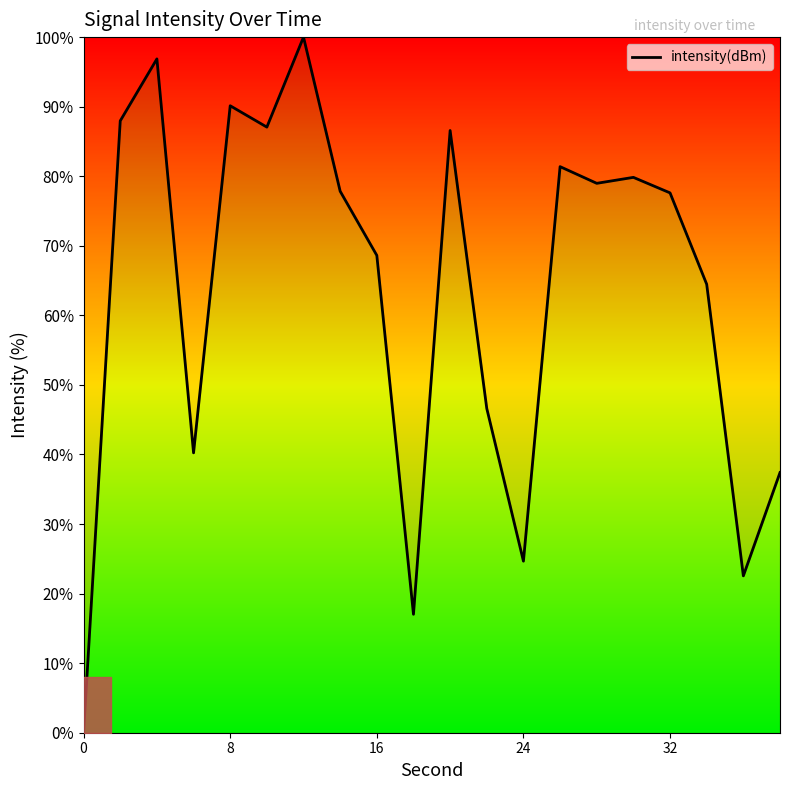

What is the difference between the maximum and minimum values?

100.0